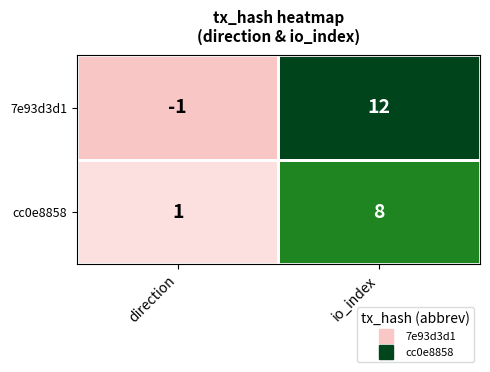

At which label is cc0e8858 closest to 4?

direction